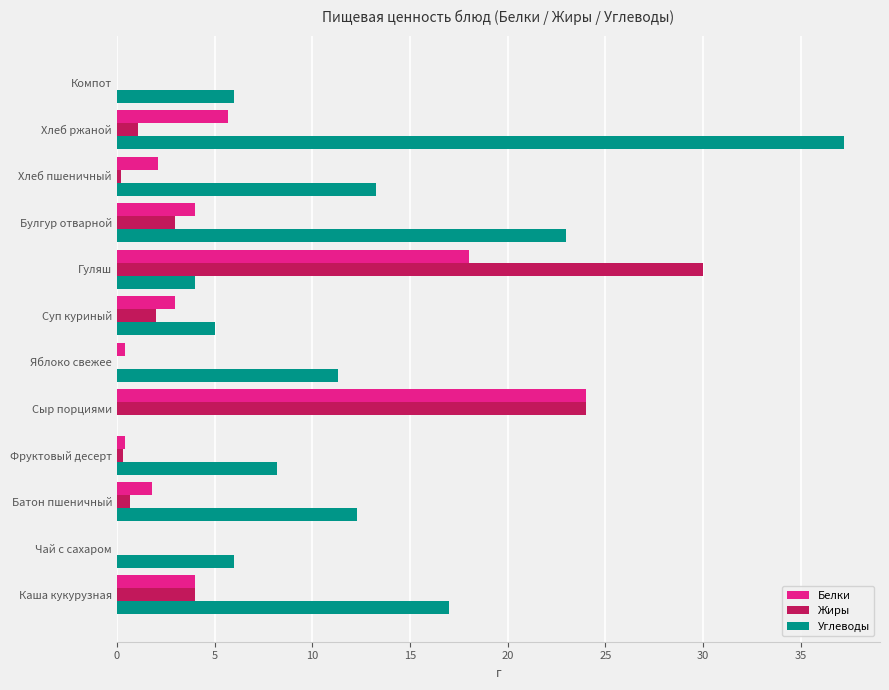

Where is Жиры nearest to the value 15?

Сыр порциями